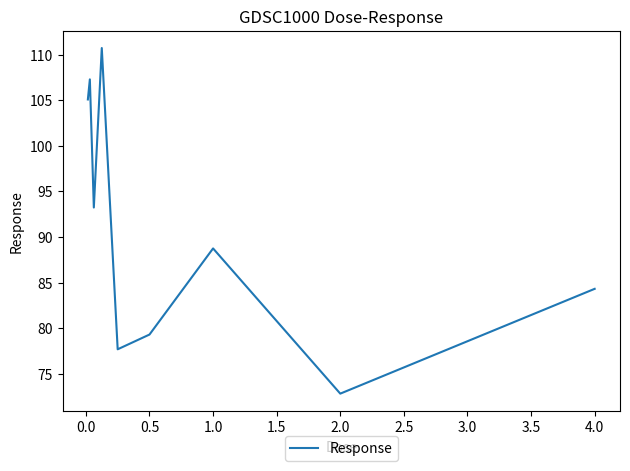

What is the smallest value displayed?

72.8